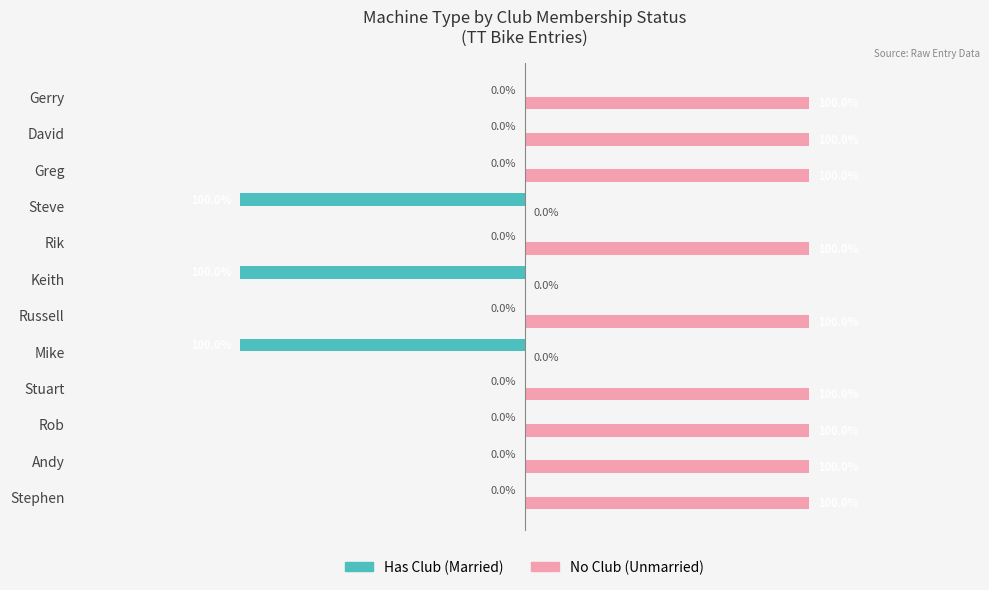

The value of Unmarried at Stuart is 0. True or false?

False